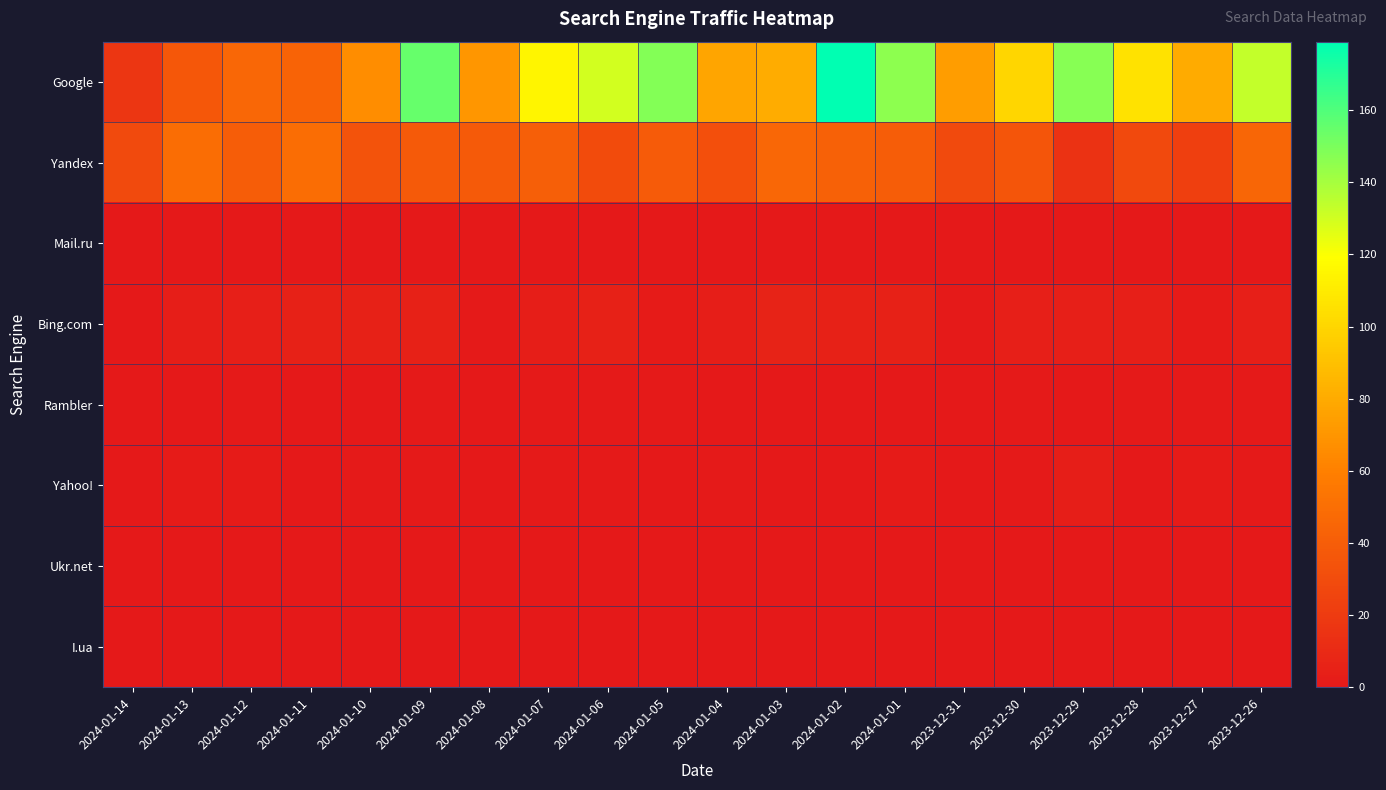

Which series has the largest range (max minus min)?

Google